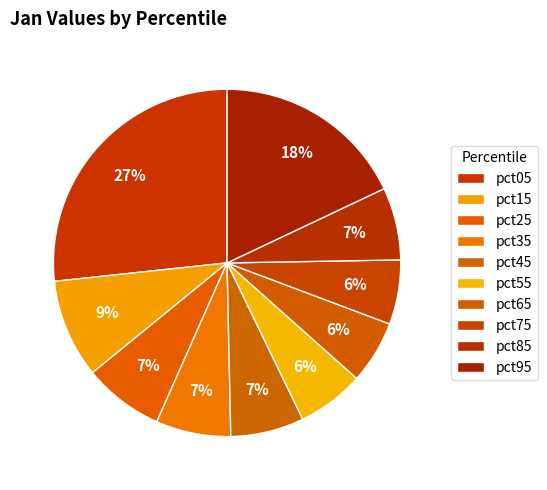

Is there any slice that represents more than half of the pie?

No